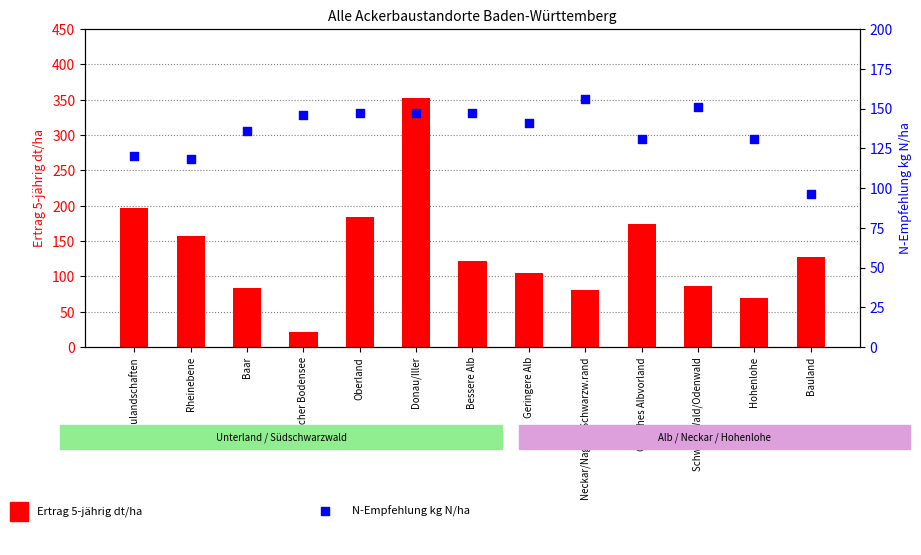

Which series has the largest total across all categories?

N-Empfehlung kg N/ha